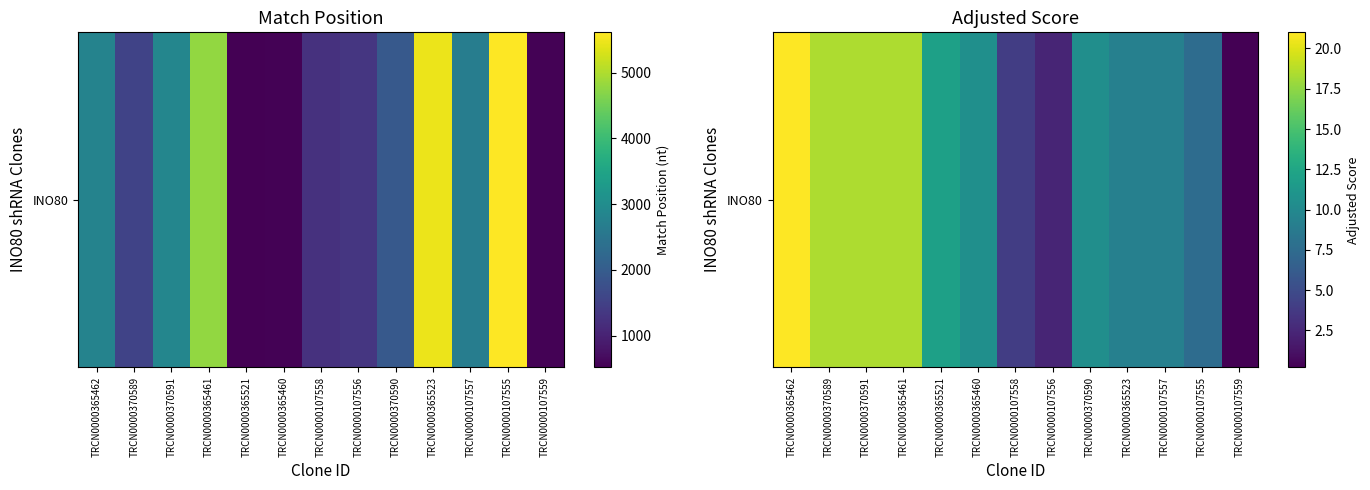

What is the change in value from TRCN0000370591 to TRCN0000365523?

-9.2